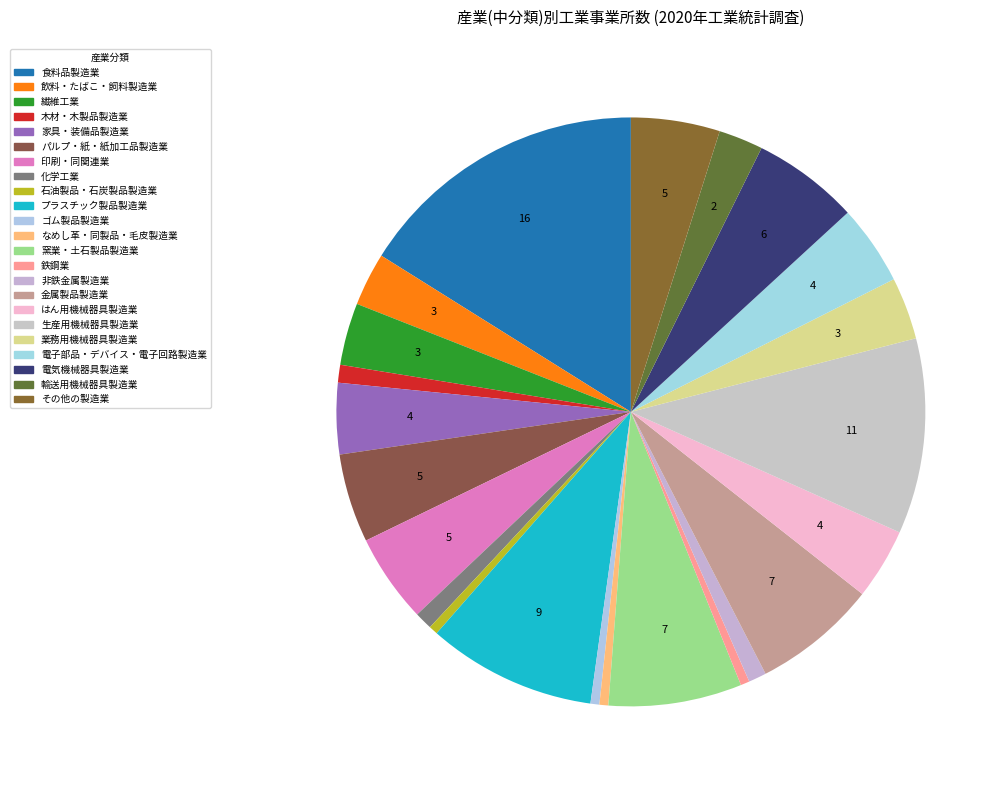

Rank the categories by value from highest to lowest.

食料品製造業, 生産用機械器具製造業, プラスチック製品製造業, 窯業・土石製品製造業, 金属製品製造業, 電気機械器具製造業, パルプ・紙・紙加工品製造業, 印刷・同関連業, その他の製造業, 電子部品・デバイス・電子回路製造業, 家具・装備品製造業, はん用機械器具製造業, 繊維工業, 業務用機械器具製造業, 飲料・たばこ・飼料製造業, 輸送用機械器具製造業, 木材・木製品製造業, 化学工業, 非鉄金属製造業, 石油製品・石炭製品製造業, ゴム製品製造業, なめし革・同製品・毛皮製造業, 鉄鋼業